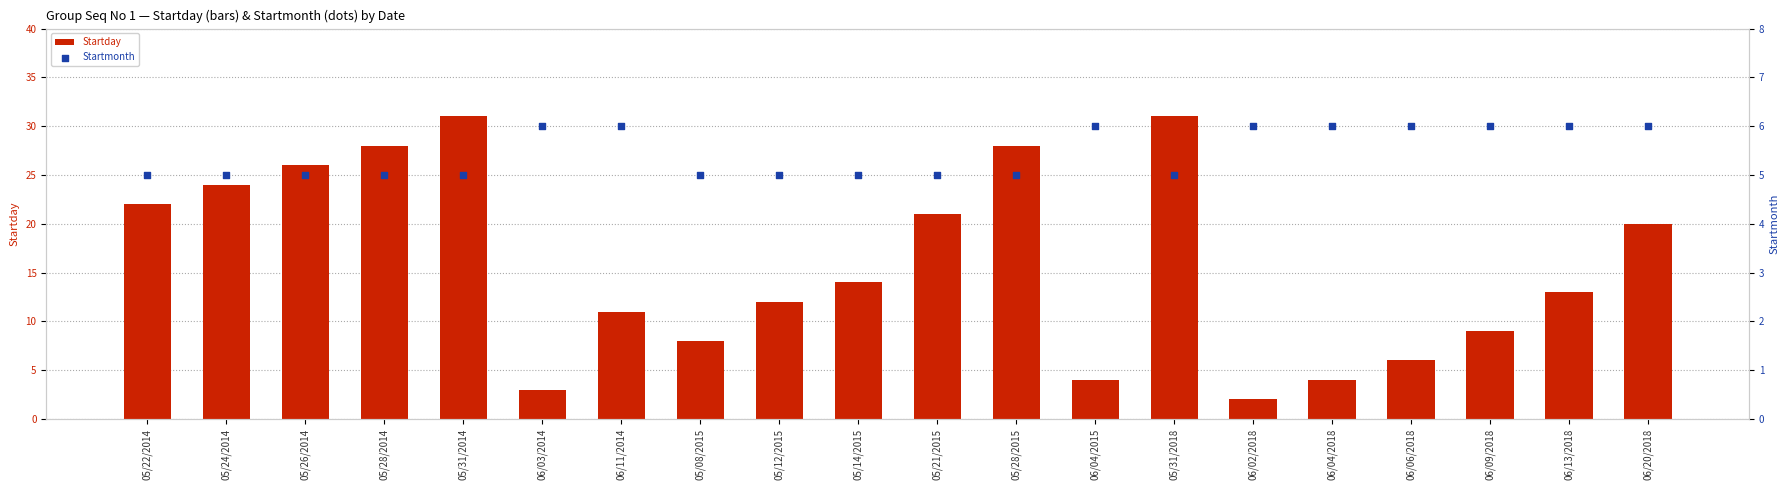

What is the total value across all series at 06/03/2014?

9